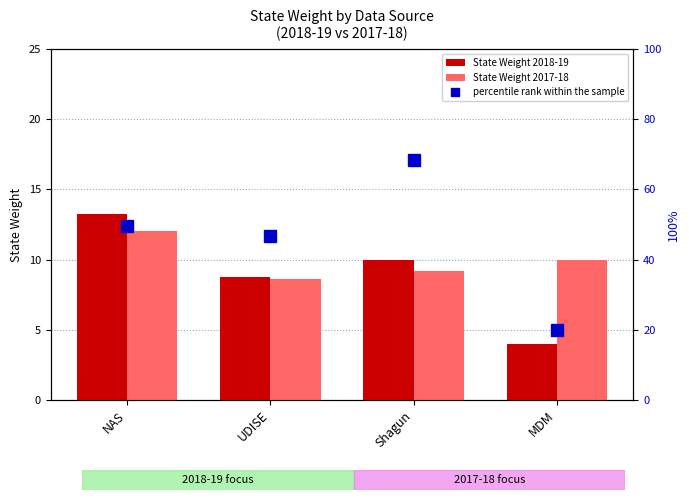

Between NAS and MDM, which is larger?

NAS